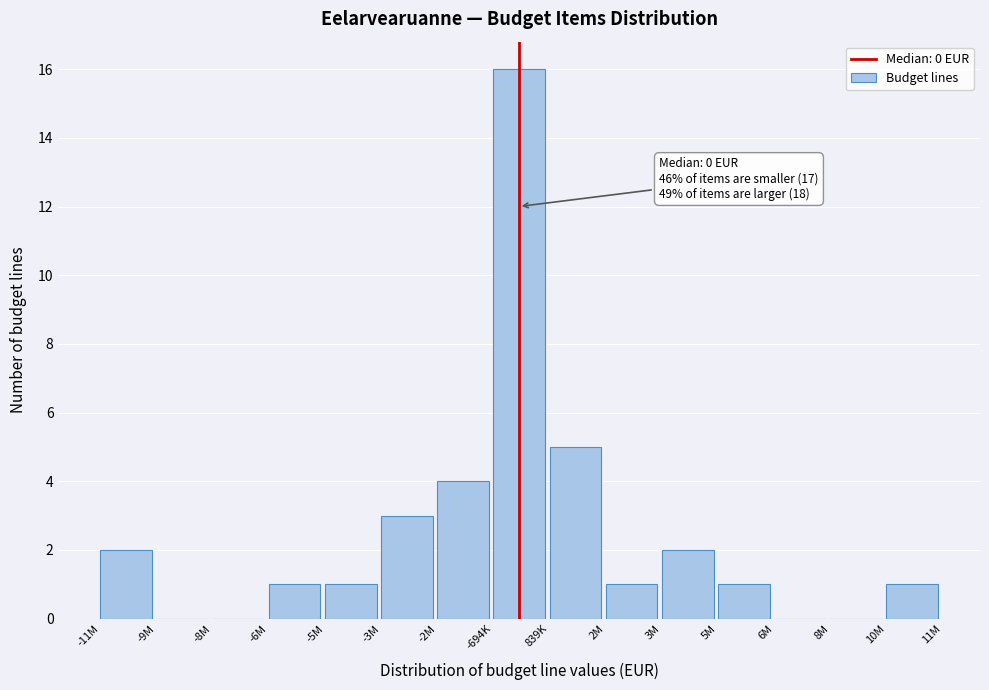

Reading left to right, transcribe all the data shown in this chart.

-11M=2	-9M=0	-8M=0	-6M=1	-5M=1	-3M=3	-2M=4	-694K=16	839K=5	2M=1	3M=2	5M=1	6M=0	8M=0	10M=1